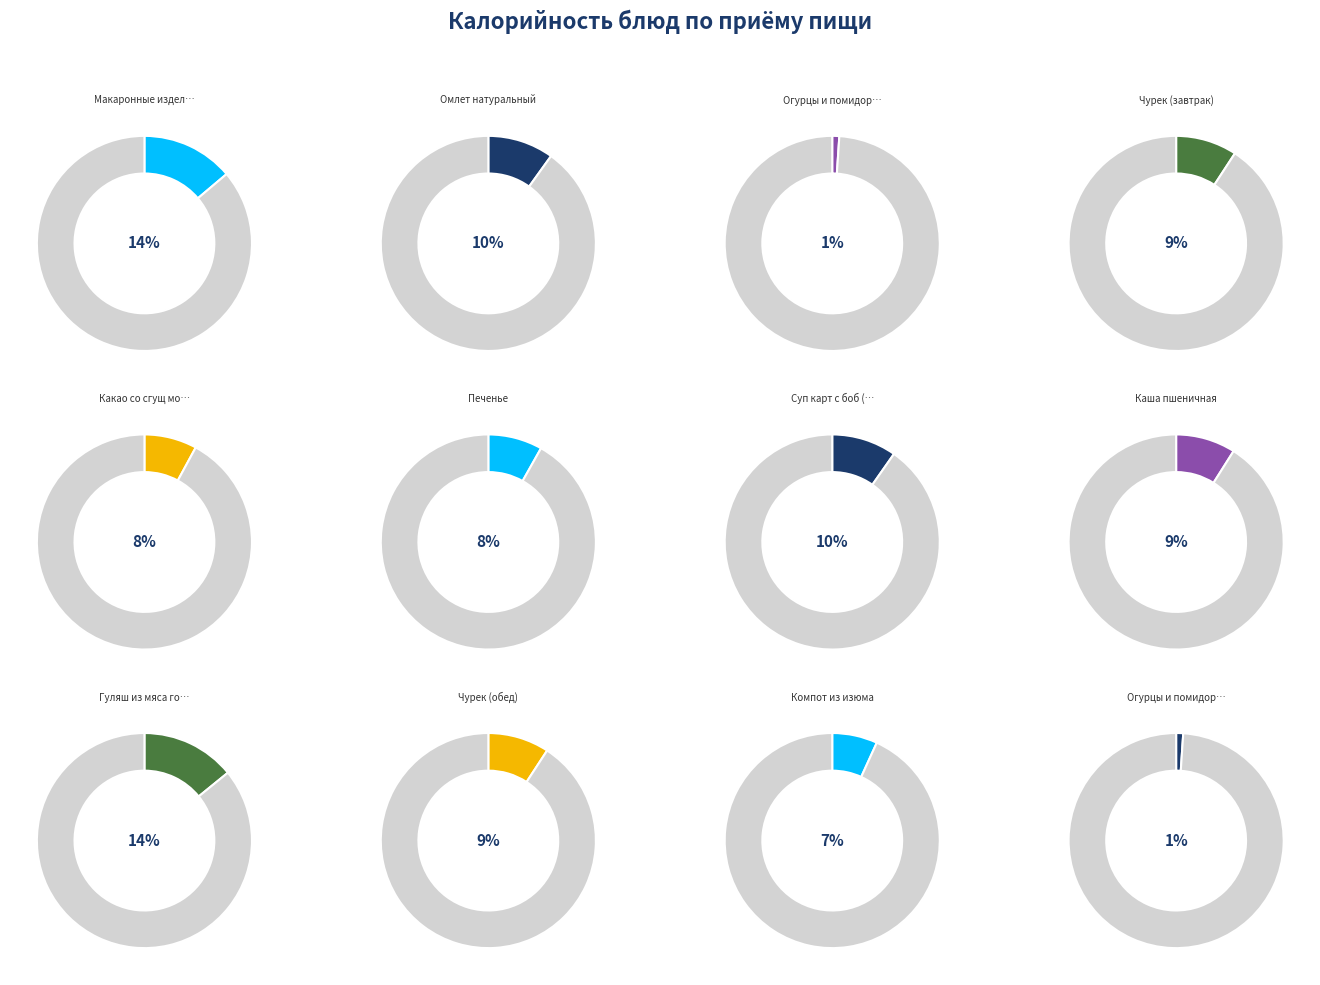

Do Компот из изюма and Макаронные изделия отварные together represent more than half of the pie?

No